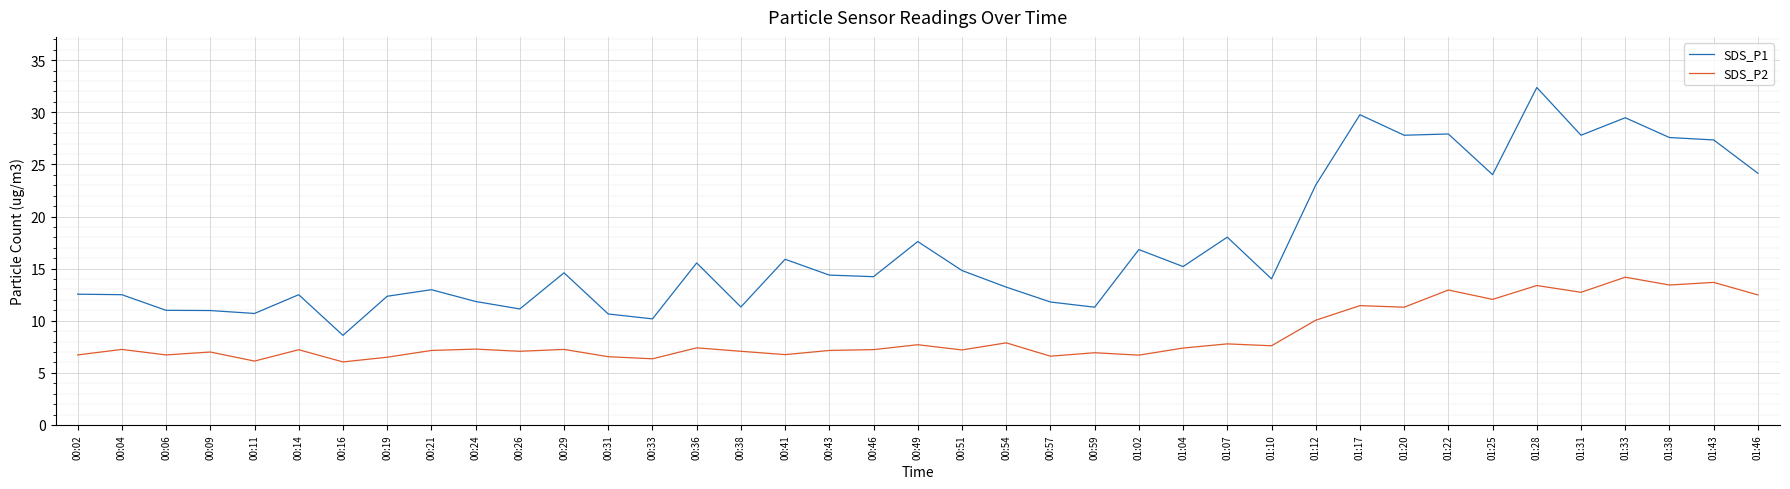

True or false: SDS_P2 and SDS_P1 cross at least once.

False